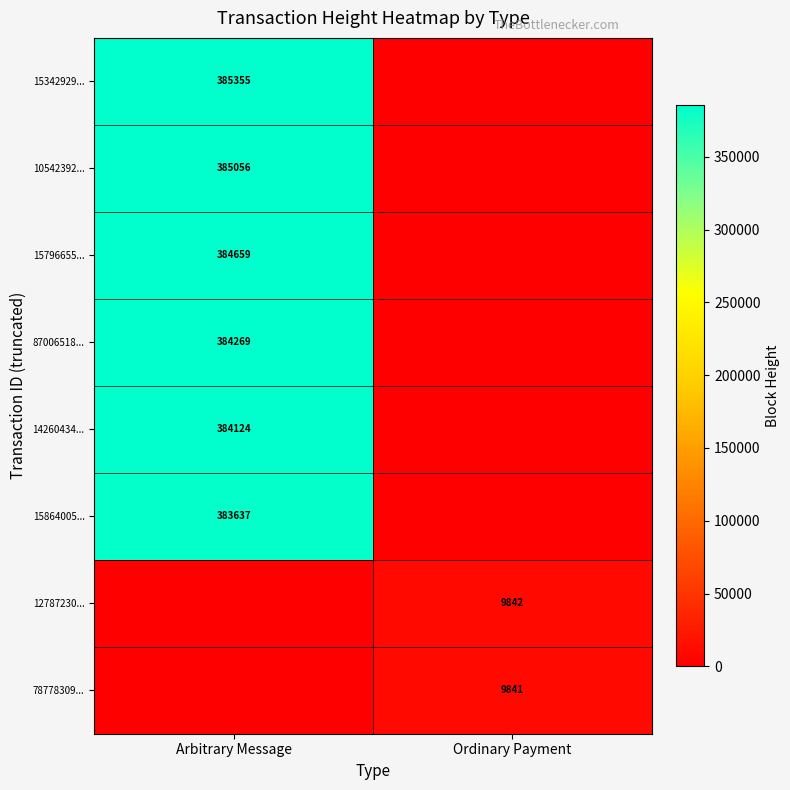

Is it true that 15796655... equals 645838 at Arbitrary Message?

False